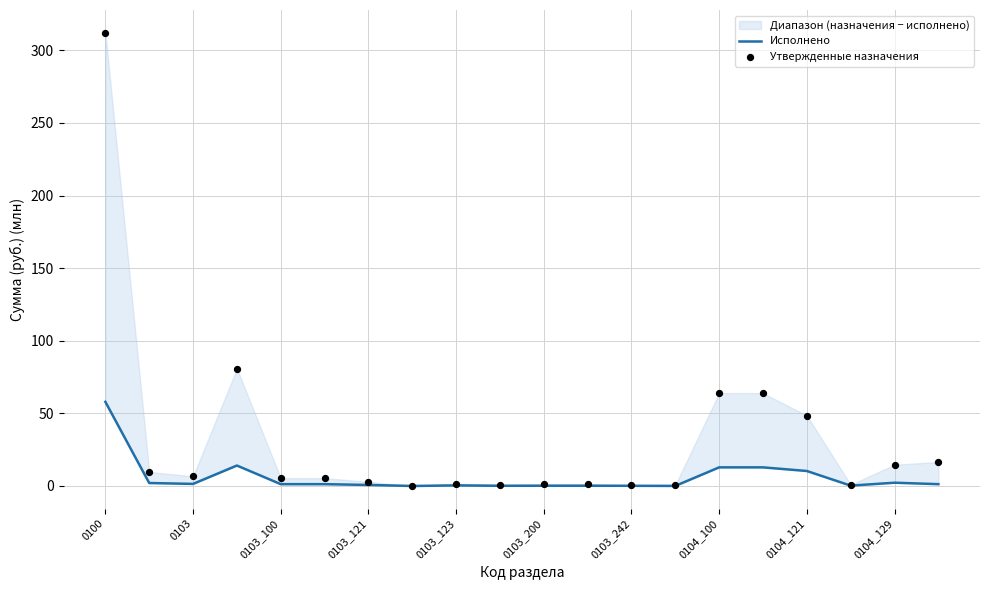

At which category is the sum across all series the highest?

0100